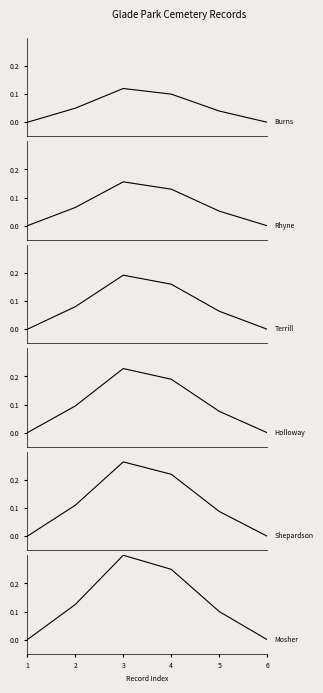

In Shepardson, how many points are higher than both neighbors (excluding endpoints)?

1